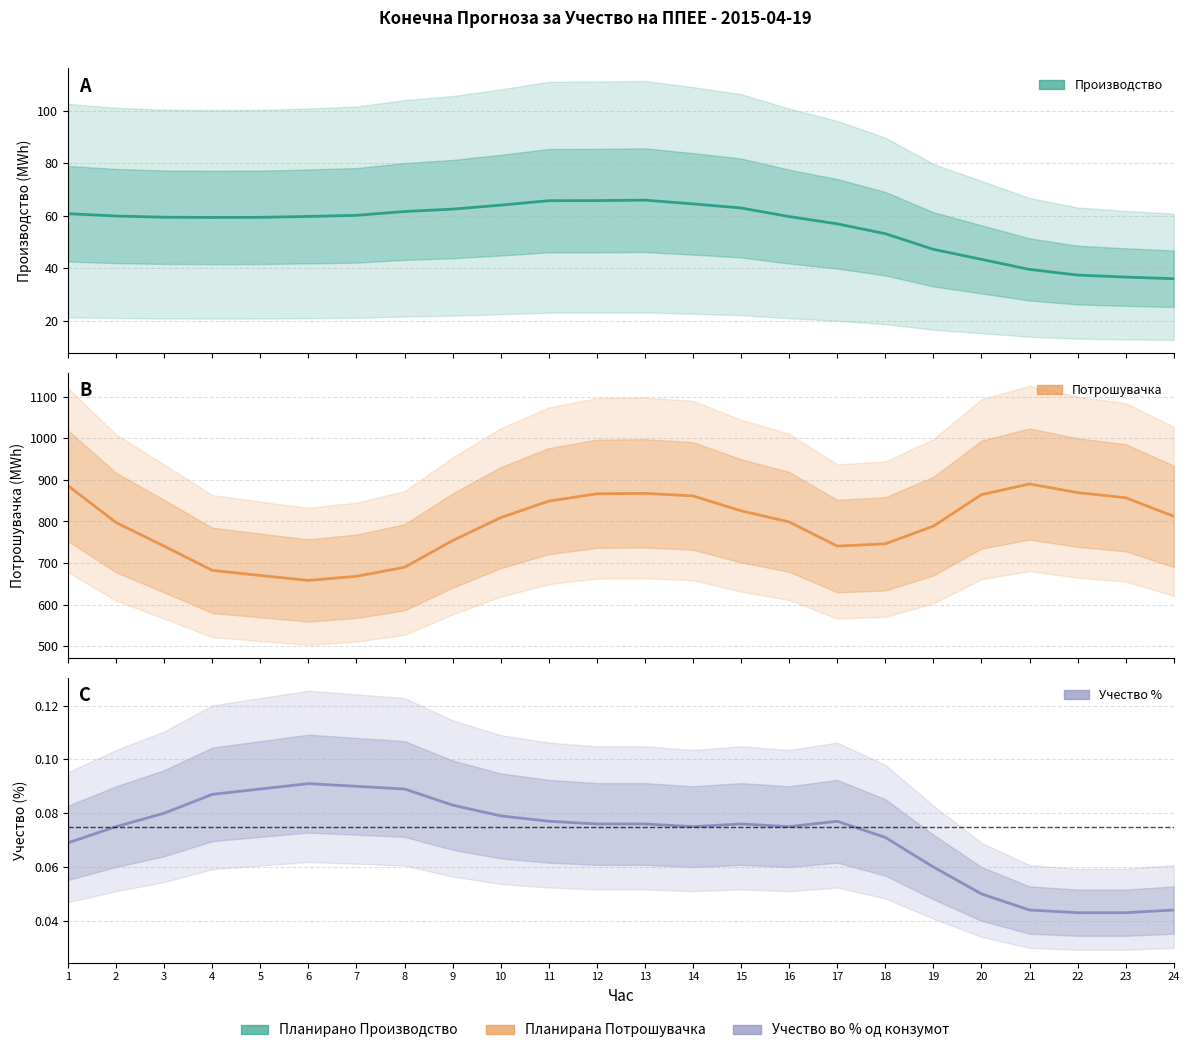

True or false: Учество во % од конзумот and Планирано Производство од ППЕЕ cross at least once.

False